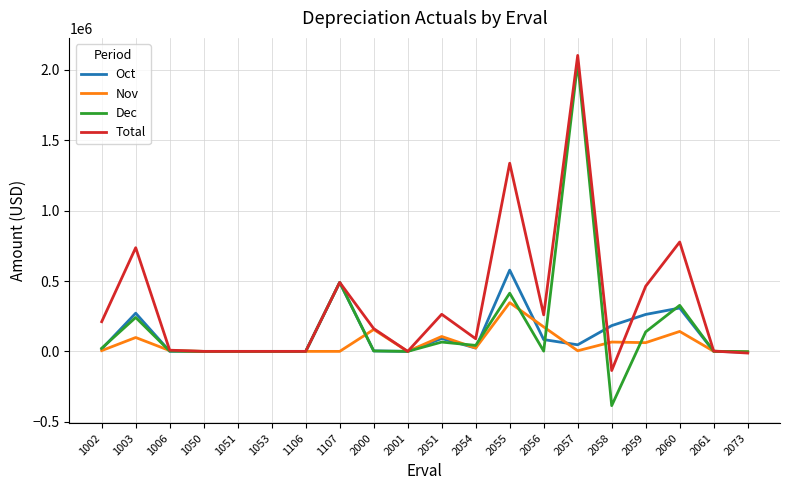

True or false: Nov and Dec cross at least once.

True